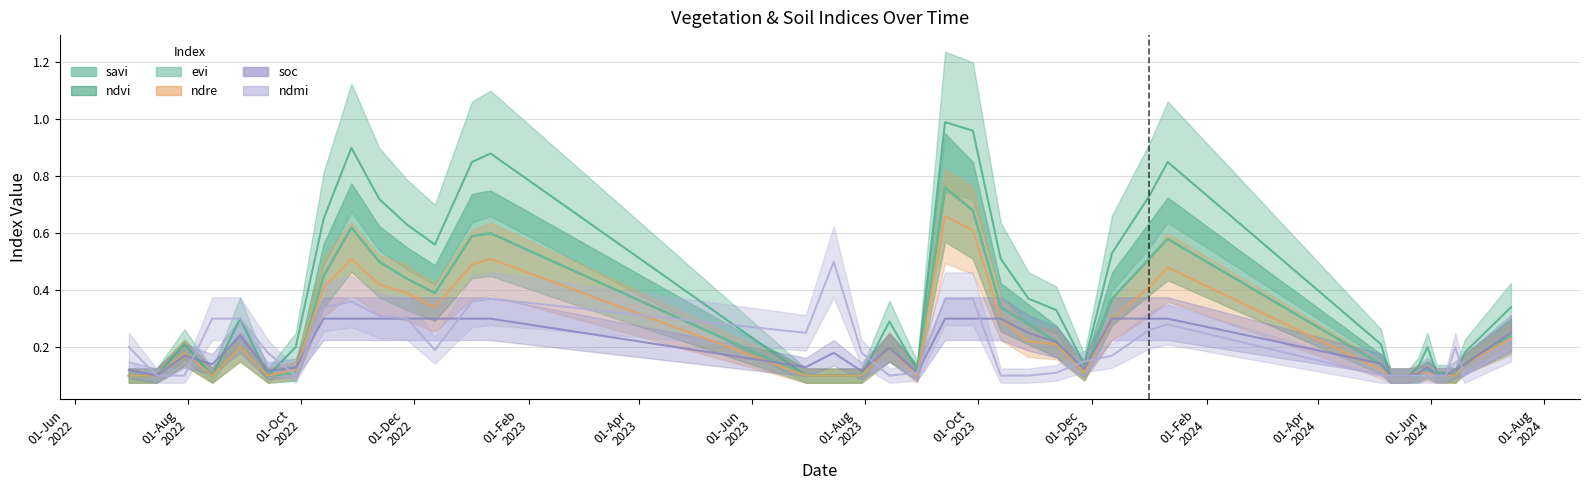

What is the approximate value of ndmi at 27-11-2023?

0.1